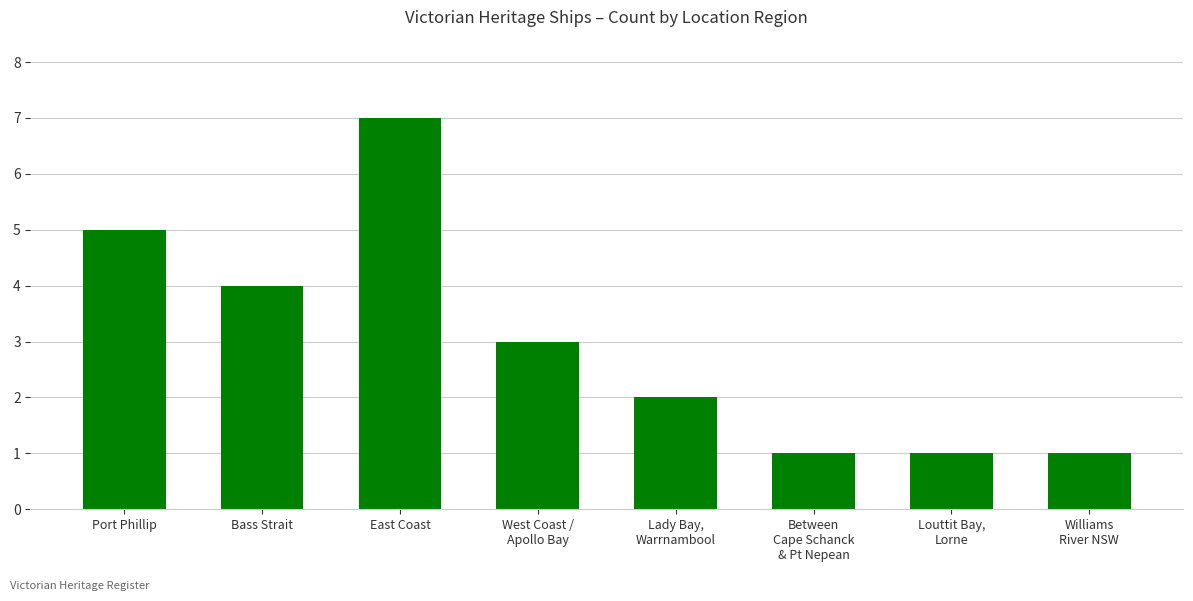

How many categories are shown in the chart?

8